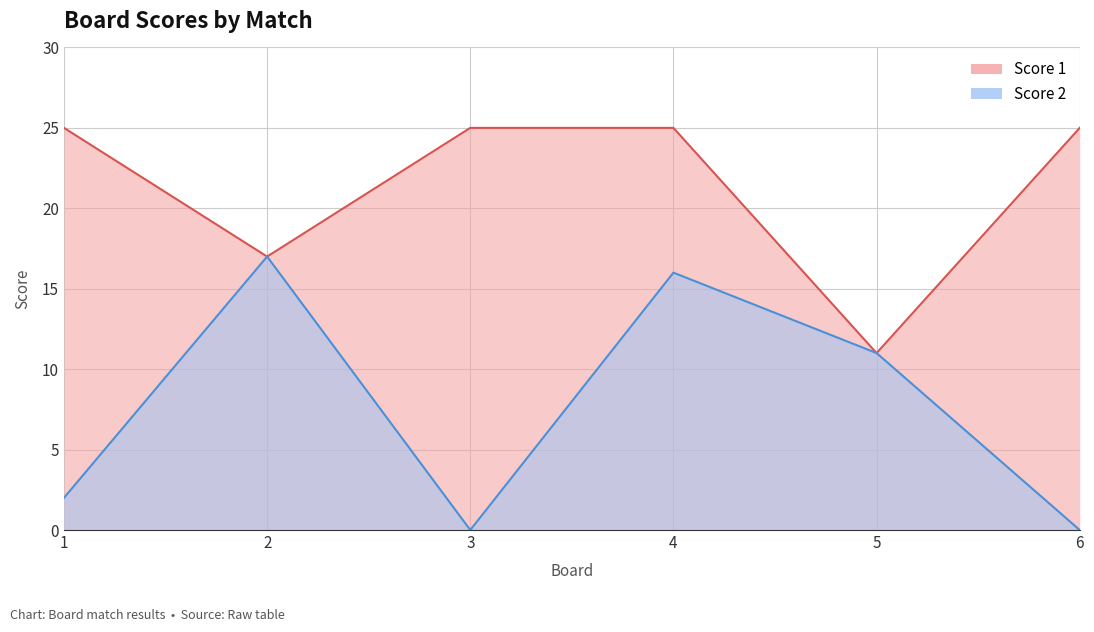

How many interior local valleys does the Score 2 series have?

1